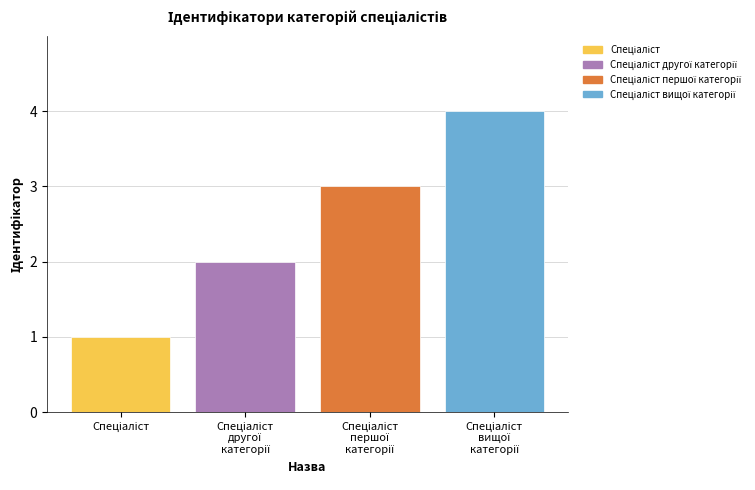

What is the difference between the maximum and minimum values?

3